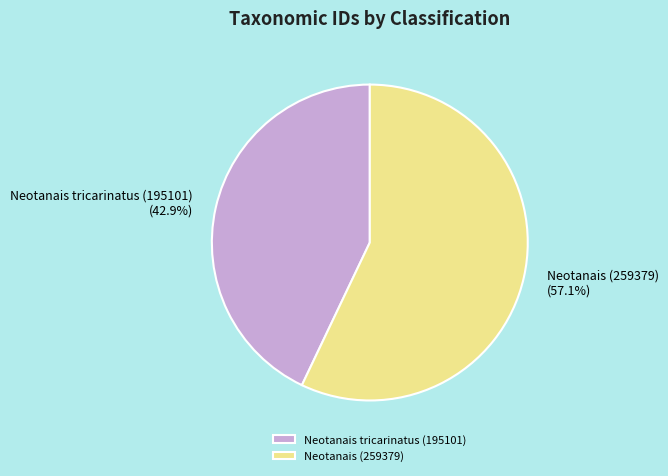

Is the sum of Neotanais tricarinatus (195101) and Neotanais (259379) greater than half?

Yes